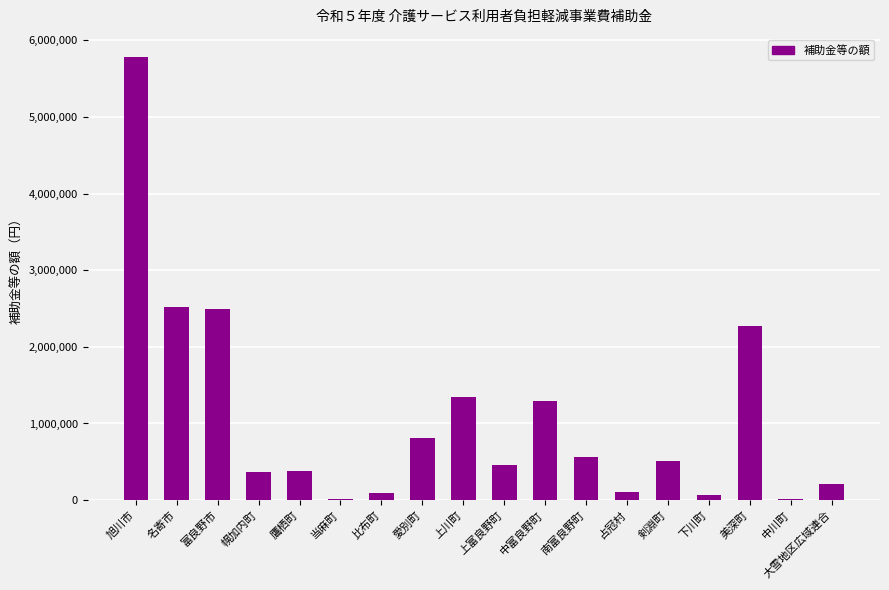

Which label corresponds to the largest value in the chart?

旭川市